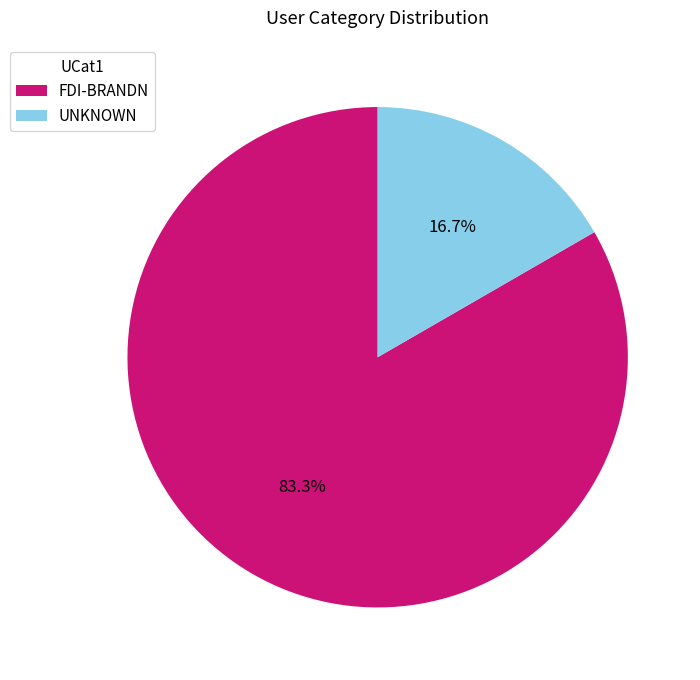

Count the number of slices in the pie.

2